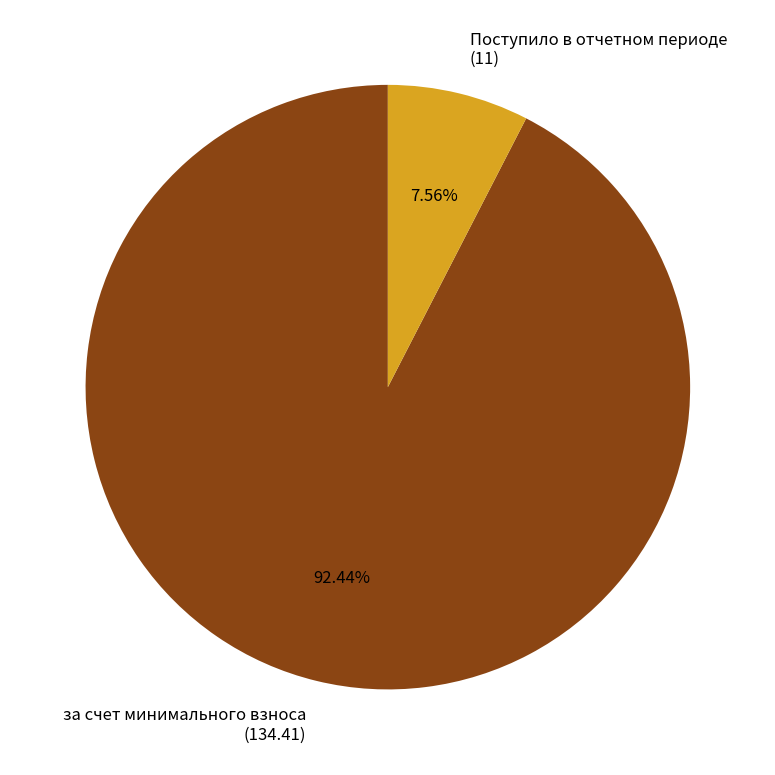

Rank the categories by value from highest to lowest.

за счет минимального взноса (134.41), Поступило в отчетном периоде (11)